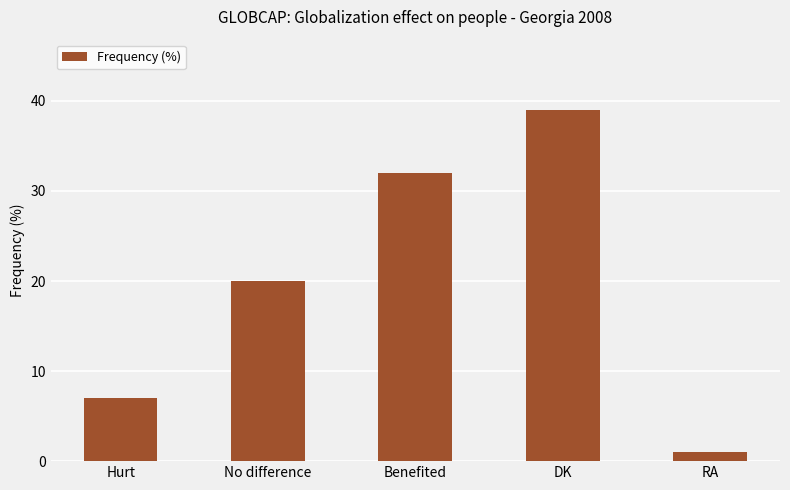

What is the sum of the values at DK and Hurt?

46